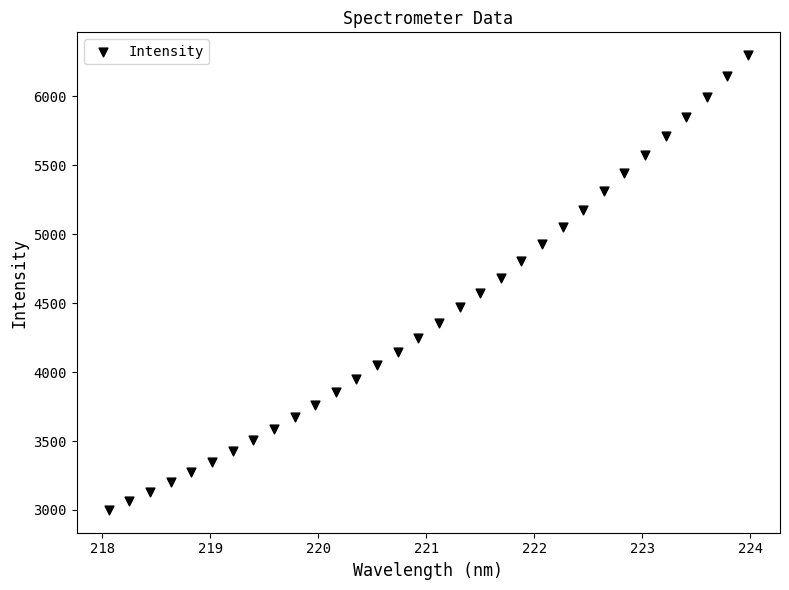

What is the range of X values (max minus min)?

5.9